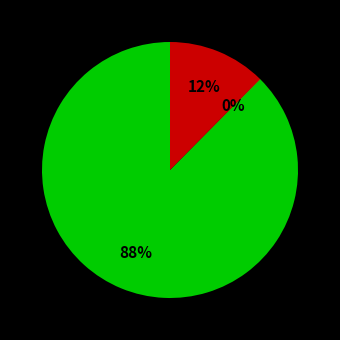

Does any single category account for the majority?

Yes